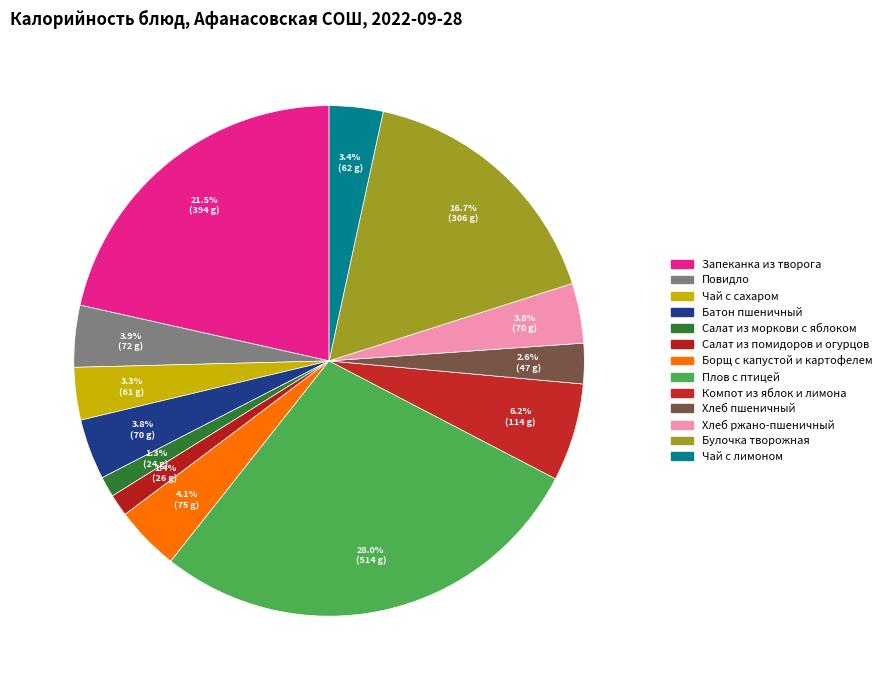

What is the largest slice in the pie chart?

Плов с птицей